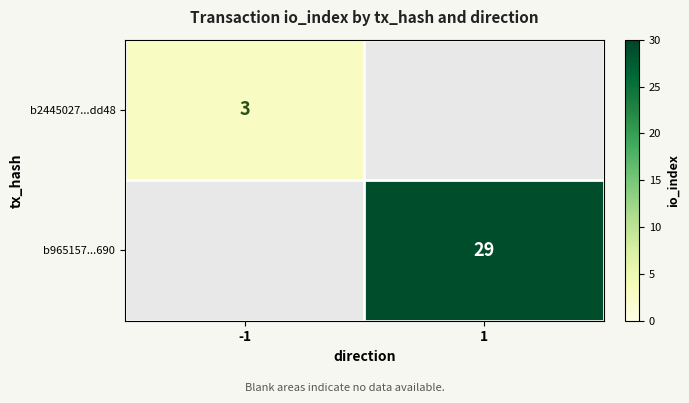

True or false: b965157...690 has a value of 29 at 1.

True